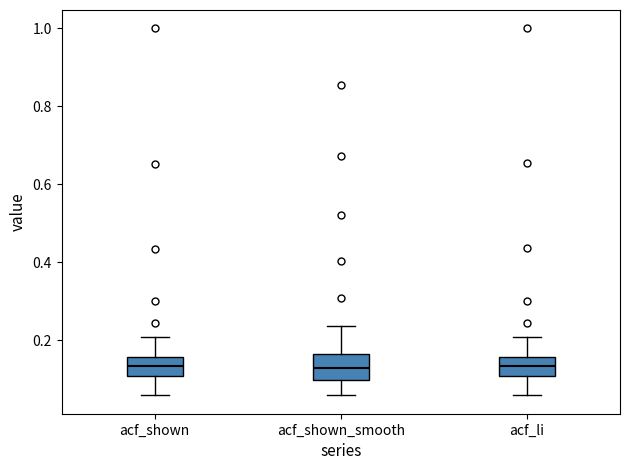

Reading left to right, read every box against the y-axis: the position of its median line, the range the box covers, and the ends of its whiskers. The values are not printed on the chart, so give them approximately, as read against the axis.

acf_shown: median 0.14, box 0.10 to 0.16, whiskers 0.06 to 0.20
acf_shown_smooth: median 0.12, box 0.10 to 0.16, whiskers 0.06 to 0.24
acf_li: median 0.14, box 0.10 to 0.16, whiskers 0.06 to 0.20